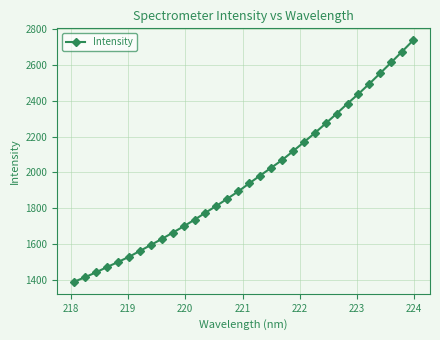

Count the number of values greater than 1939.

16